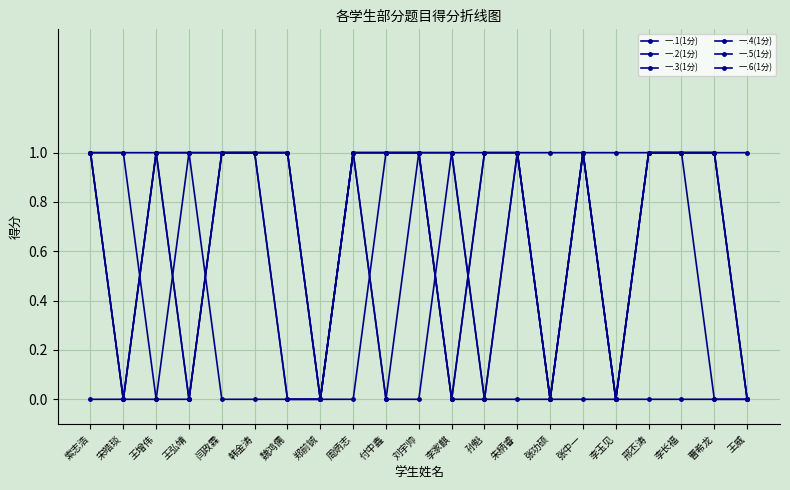

Does the chart display data point markers on the line(s)?

Yes